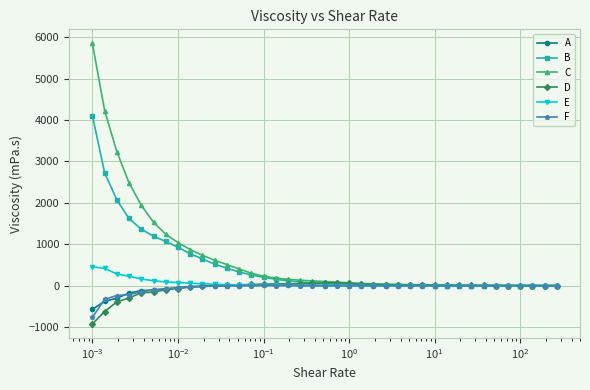

What is the greatest value displayed?

5851.5